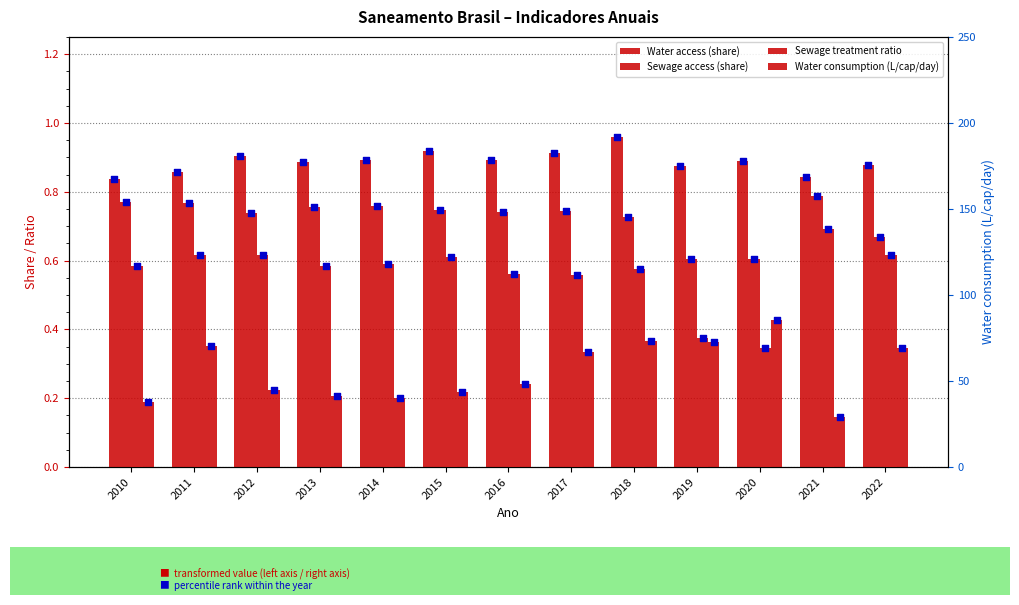

What are all the series names shown in the legend?

Water access (share), Sewage access (share), Sewage treatment ratio, Water consumption (L/cap/day)